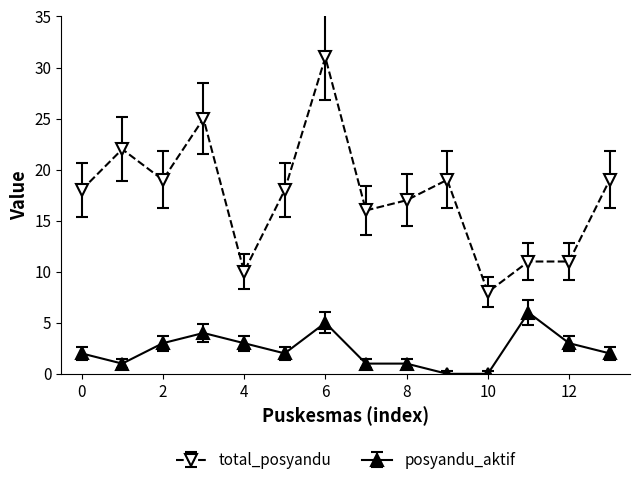

What is the average value of the total_posyandu series?

17